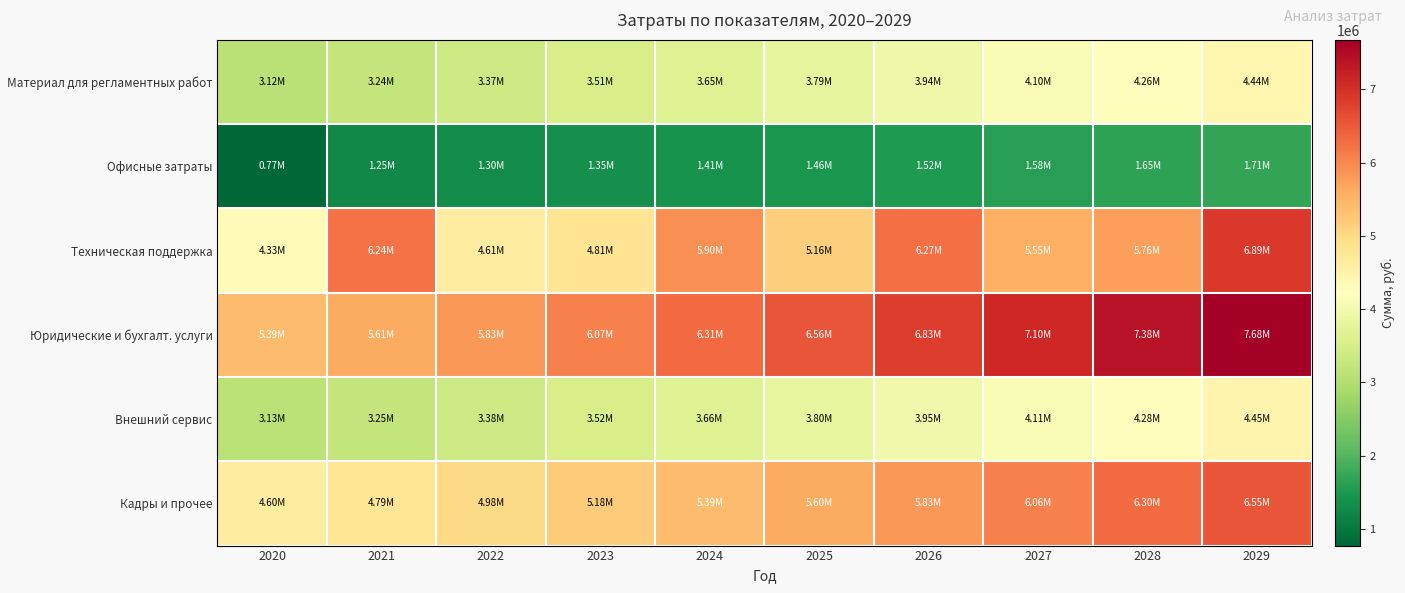

Between 2024 and 2021, which is larger?

2024